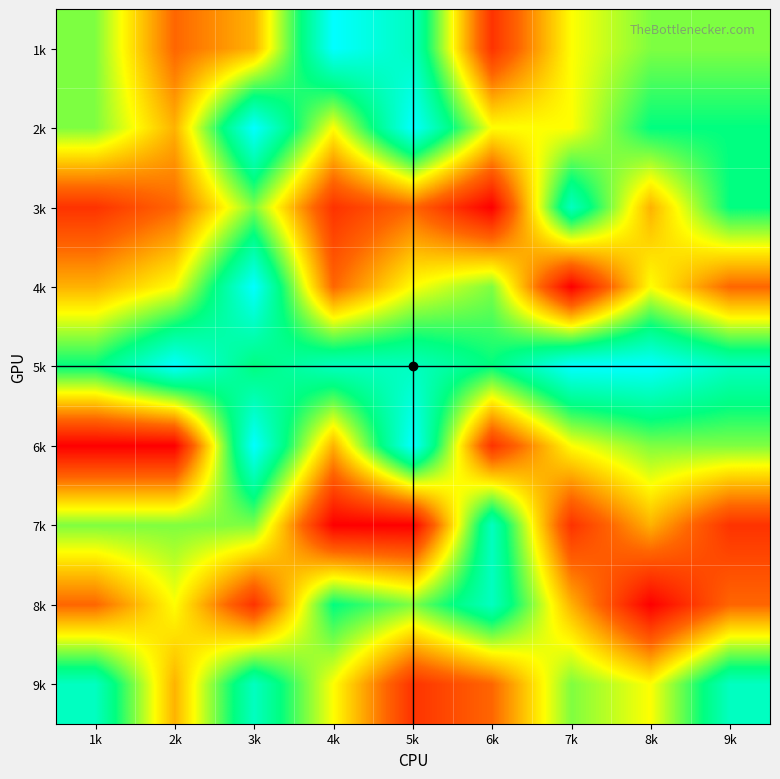

How many series are shown in this chart?

9